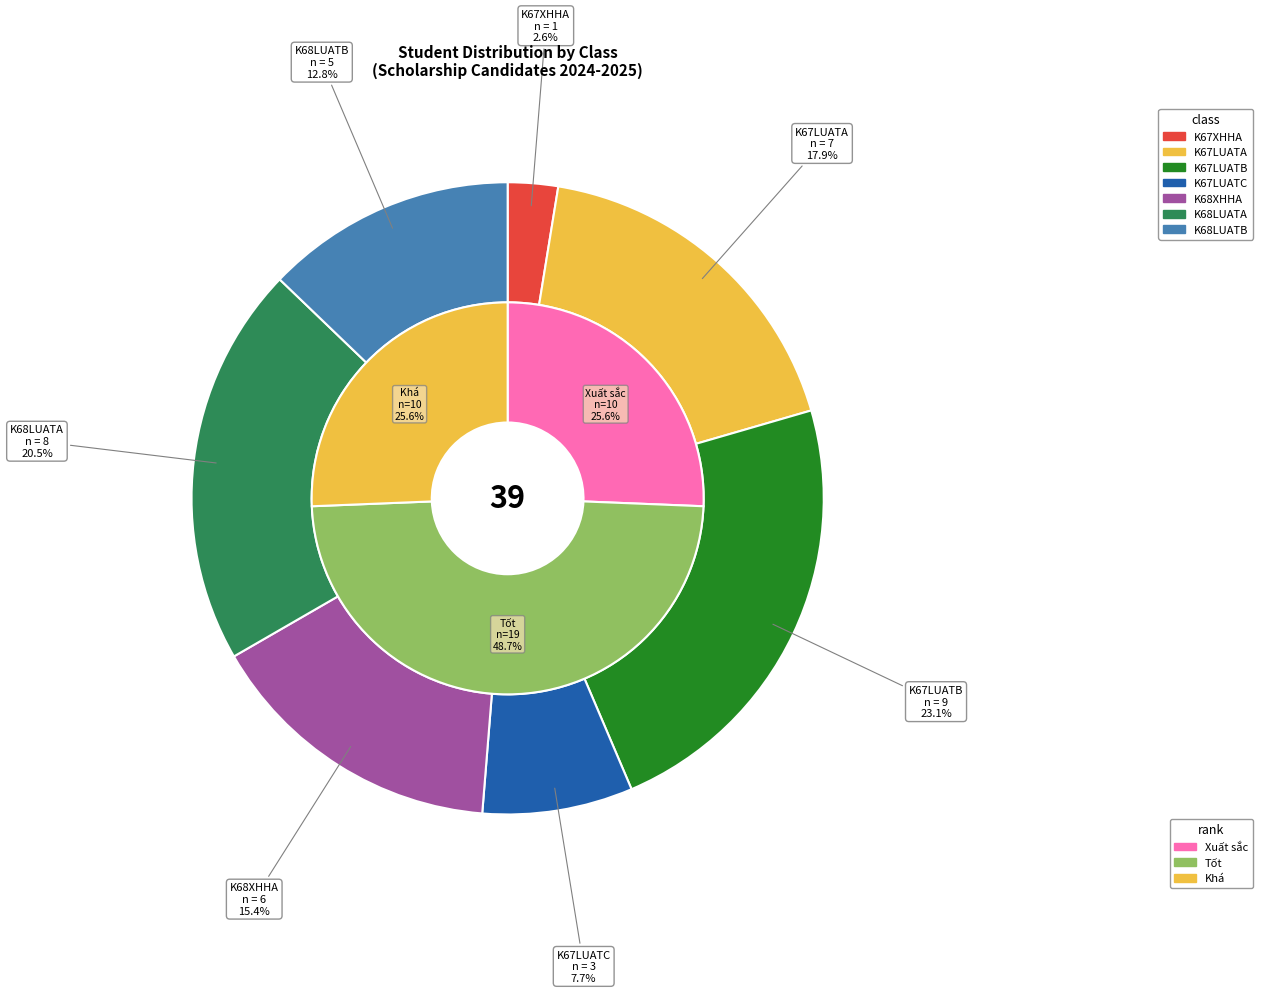

How many segments does this pie chart have?

7